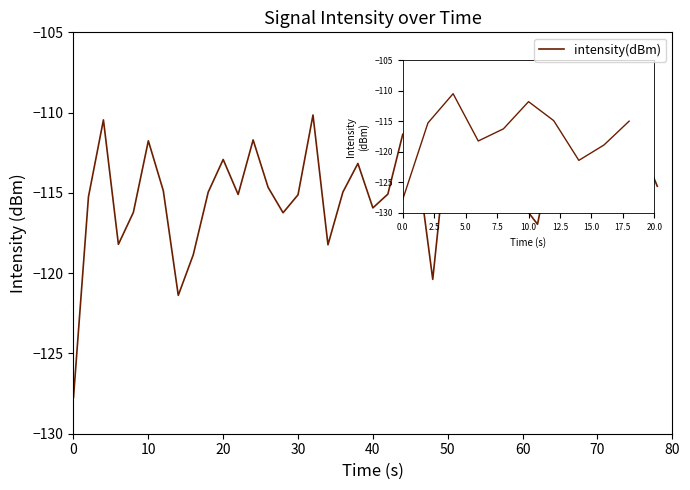

What is the difference between the maximum and minimum values?

18.2